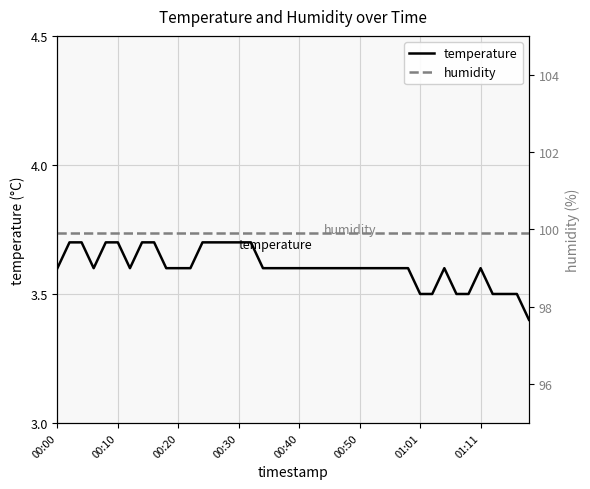

True or false: temperature has more than 1 interior local peaks.

True